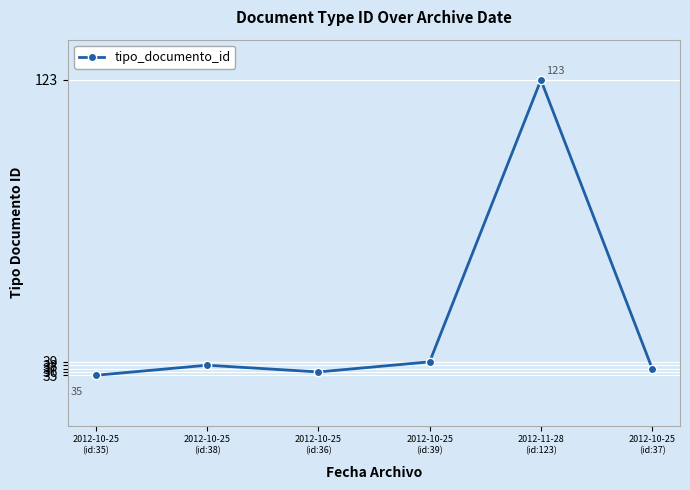

Reading right to left, list all the values displayed in this chart.

37	123	39	36	38	35